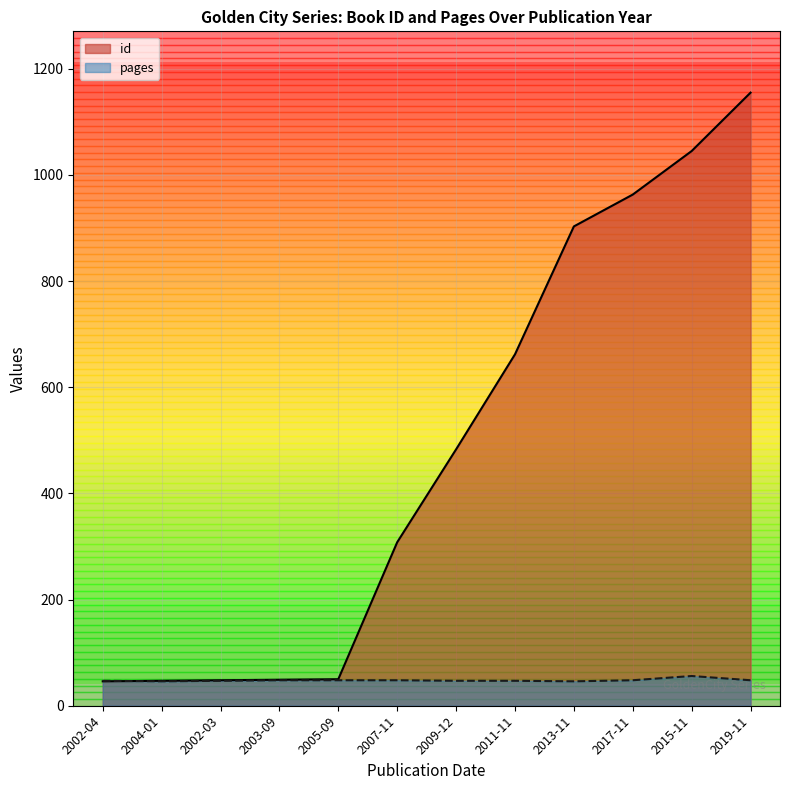

Rank the series by their average value, from highest to lowest.

id, pages